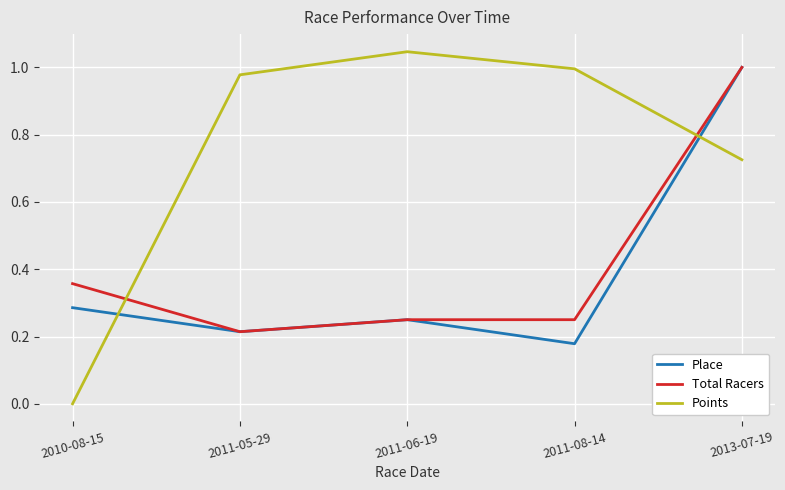

Where is the first local maximum for Points?

2011-06-19